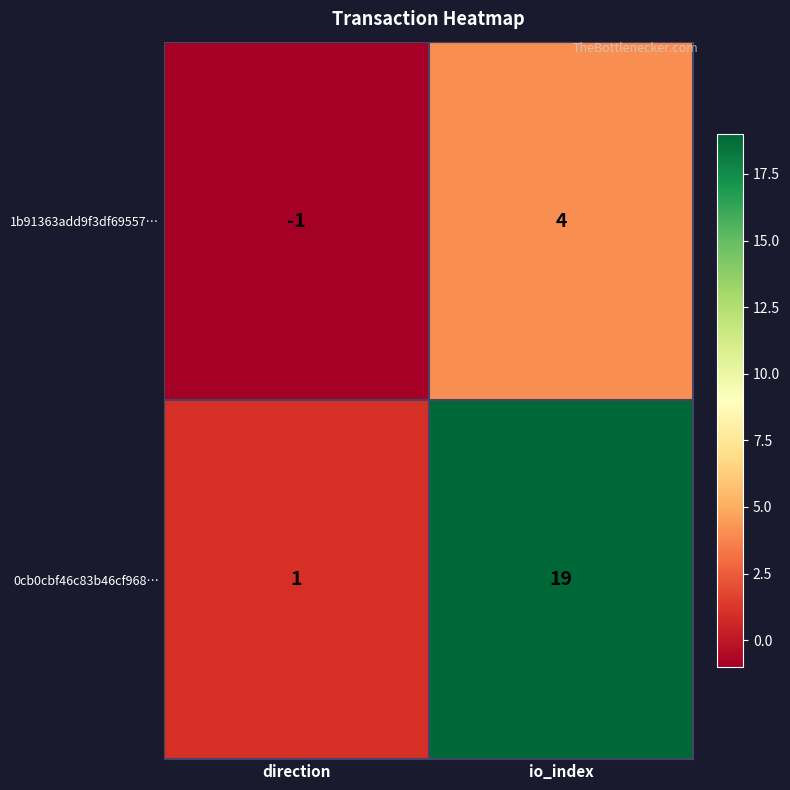

Reading left to right, extract all data points from this chart.

1b91363add9f3df69557…: direction=-1	io_index=4
0cb0cbf46c83b46cf968…: direction=1	io_index=19